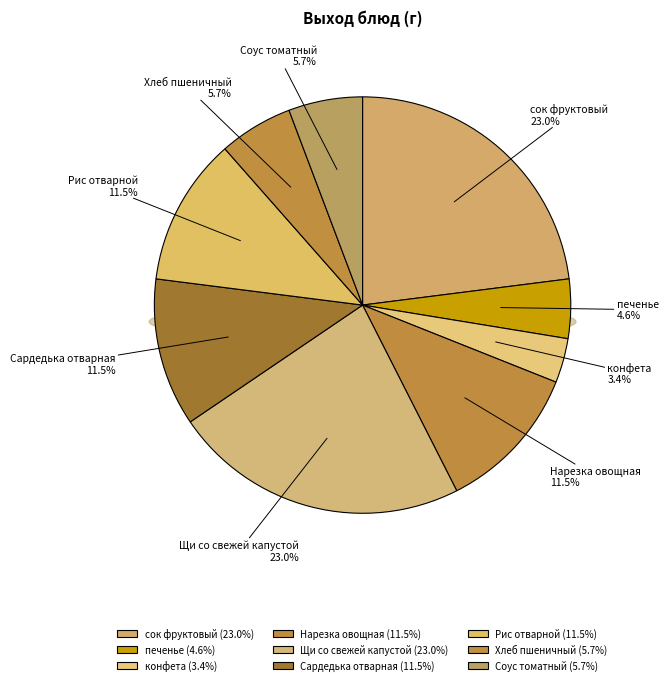

Combined, what portion of the pie is Хлеб пшеничный and Рис отварной?

17.2%